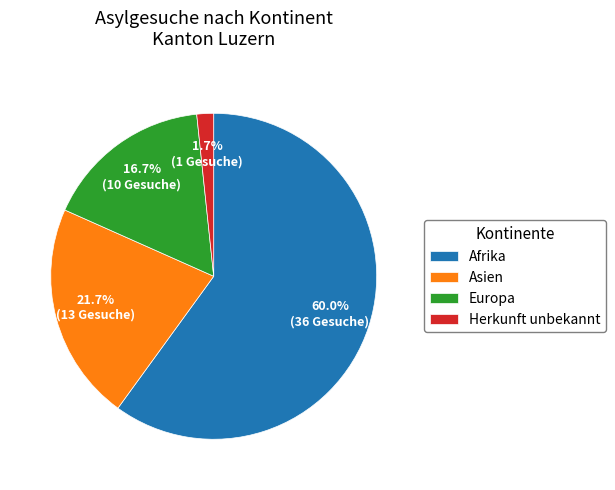

How many slices are in this pie chart?

4